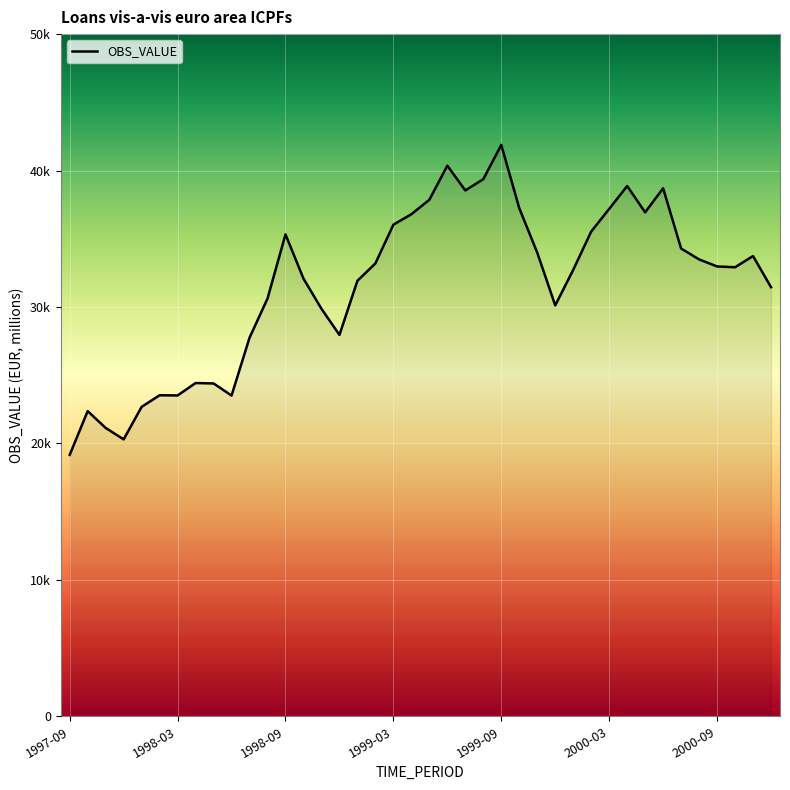

What is the greatest value displayed?

41880.0